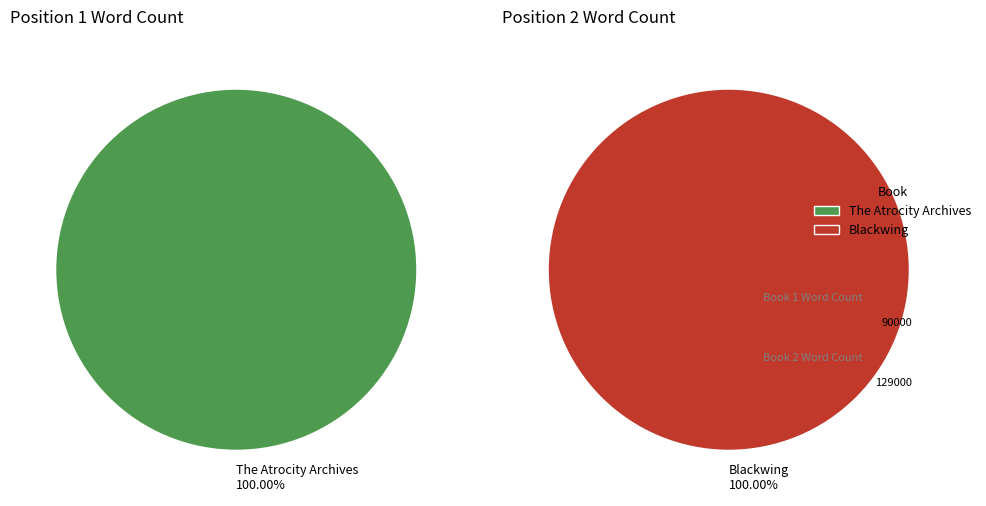

Rank the categories by value from highest to lowest.

Blackwing, The Atrocity Archives